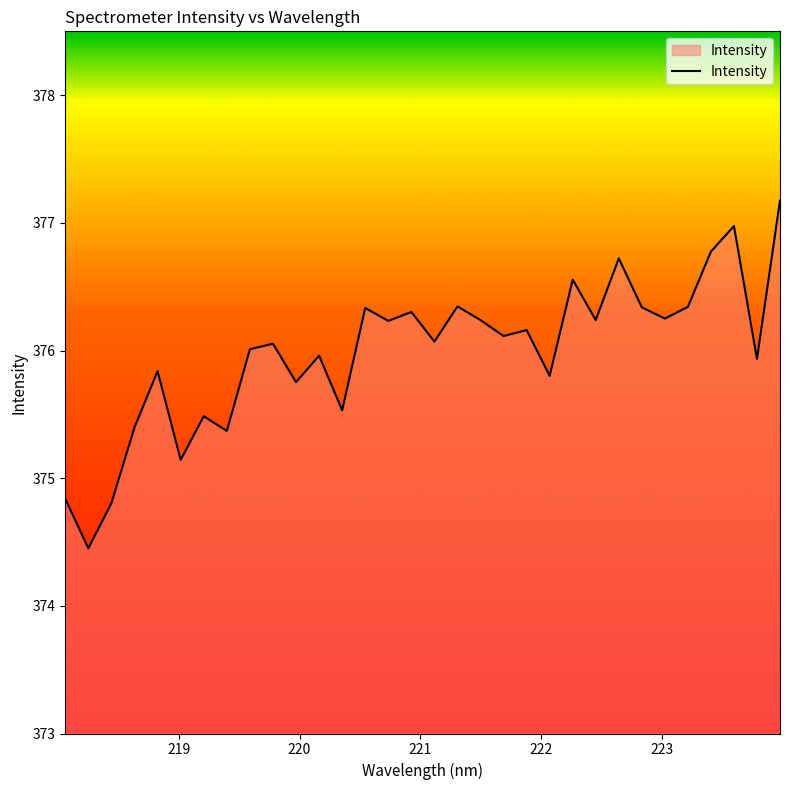

What is the maximum value shown in the chart?

377.2